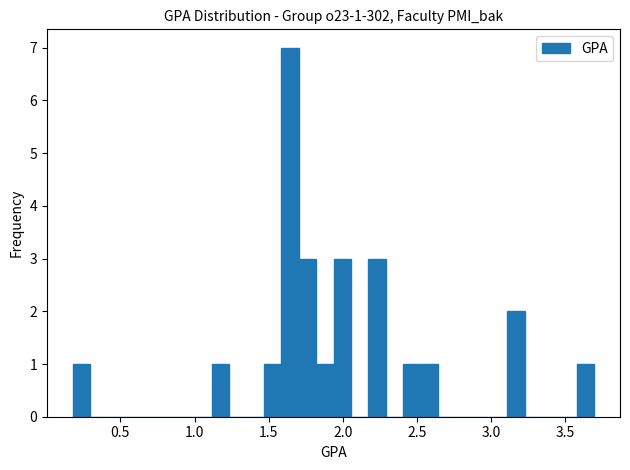

Around what value on the x-axis is the tallest bar? Give the approximate position of its centre, as read against the axis.

1.65